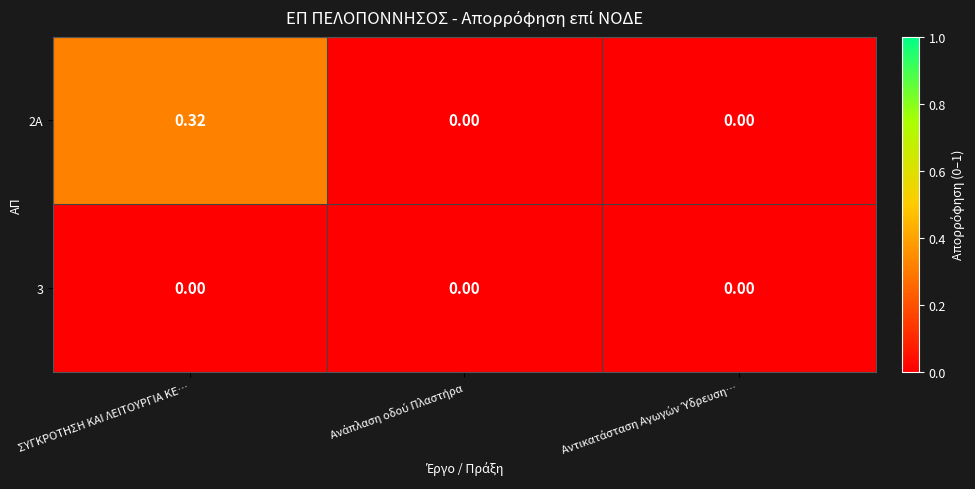

Rank the series by their maximum value, from lowest to highest.

3, 2A